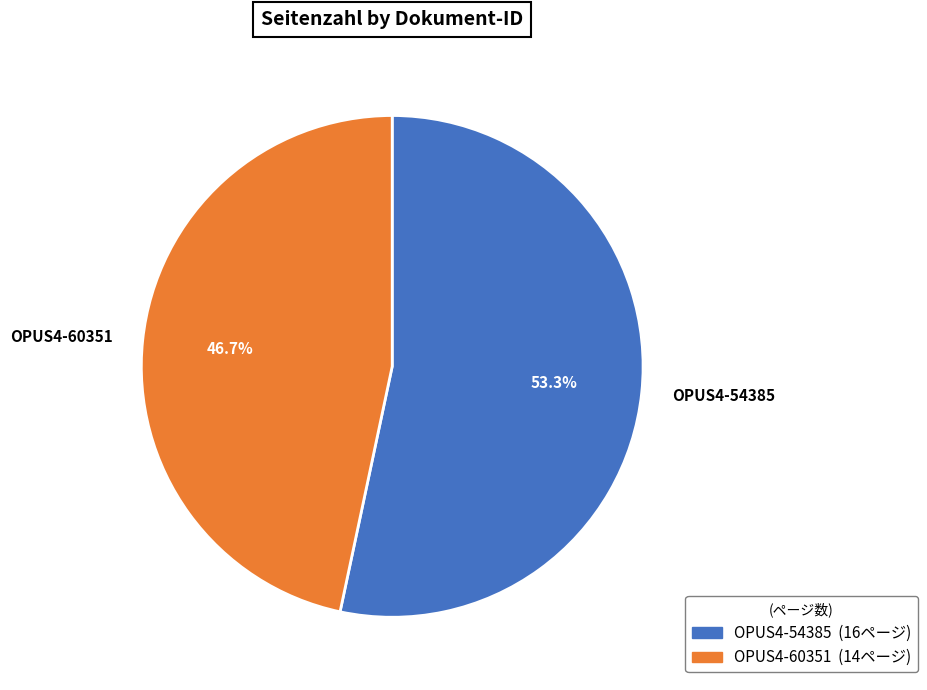

To the nearest percent, what portion does OPUS4-60351 represent?

47%